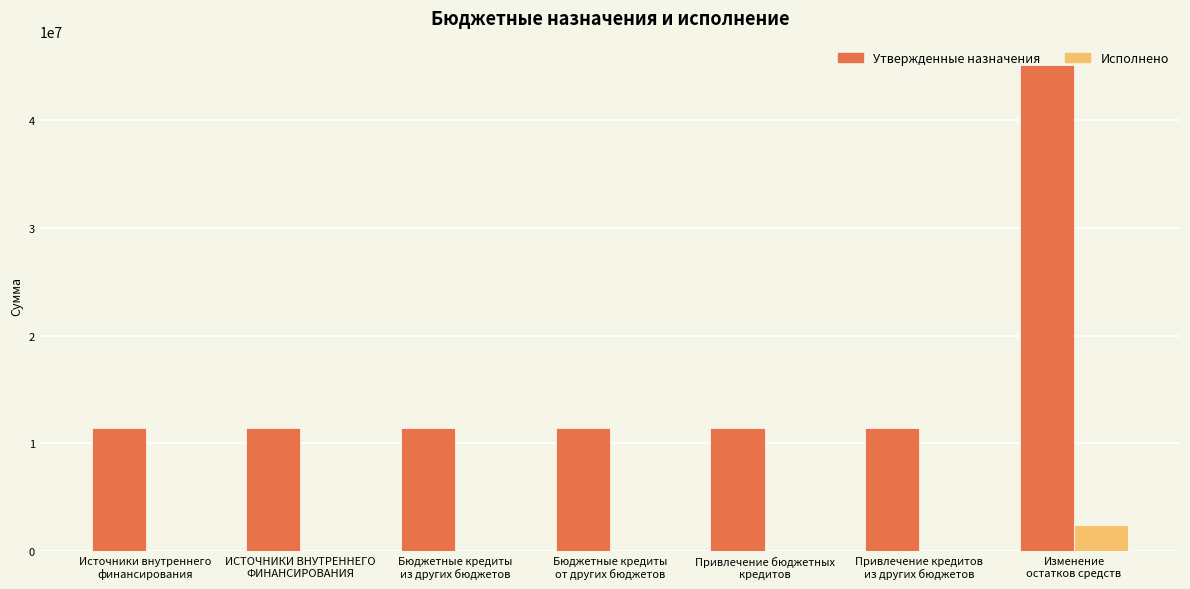

Is the value of Утвержденные назначения at ИСТОЧНИКИ ВНУТРЕННЕГО
ФИНАНСИРОВАНИЯ greater than the value of Исполнено at Источники внутреннего
финансирования?

Yes